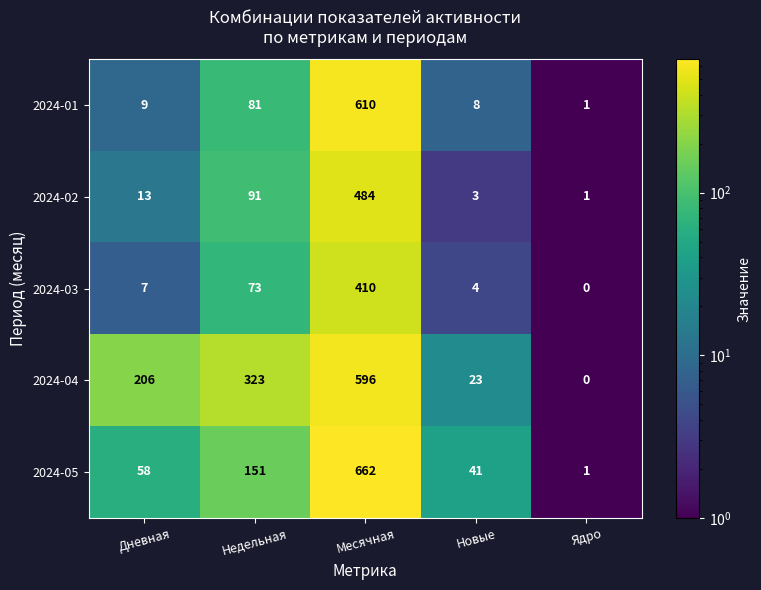

True or false: 2024-05 has a value of 1 at Ядро.

True